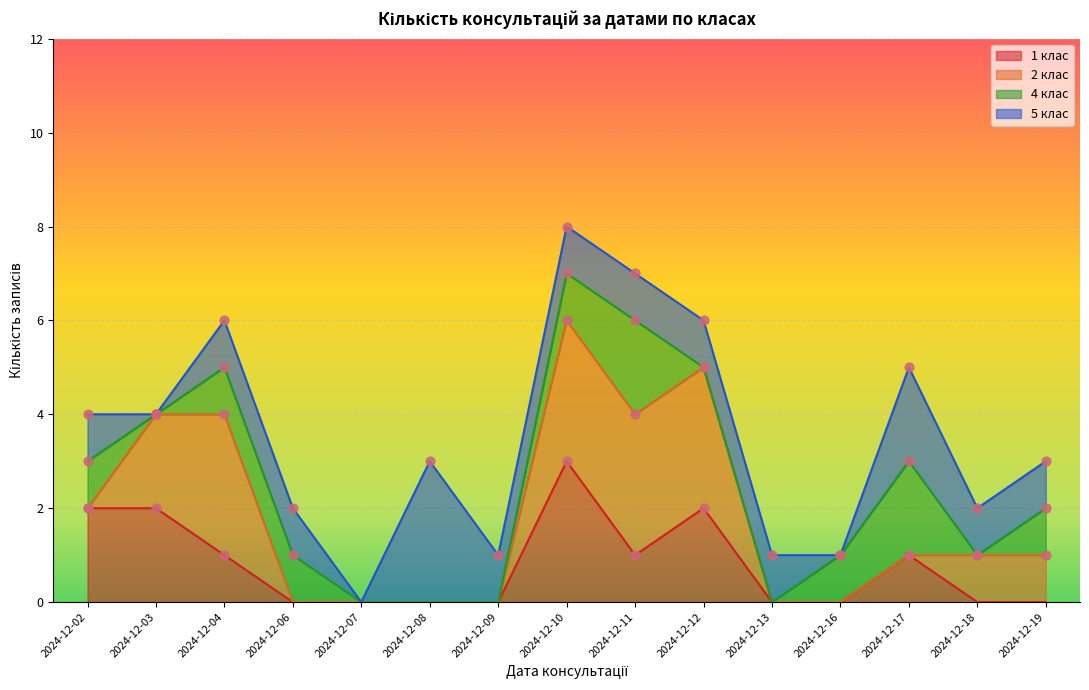

What is the change in value from 2024-12-16 to 2024-12-19?

+1